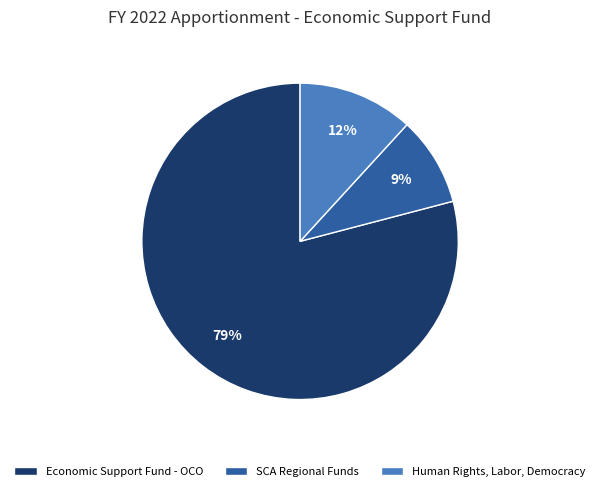

Rank the categories by value from lowest to highest.

SCA Regional Funds, Human Rights, Labor, Democracy, Economic Support Fund - OCO